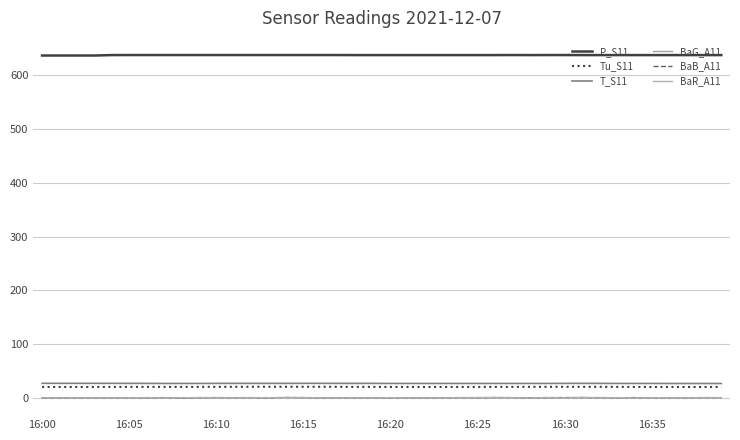

True or false: T_S11 and BaB_A11 intersect in this chart.

False